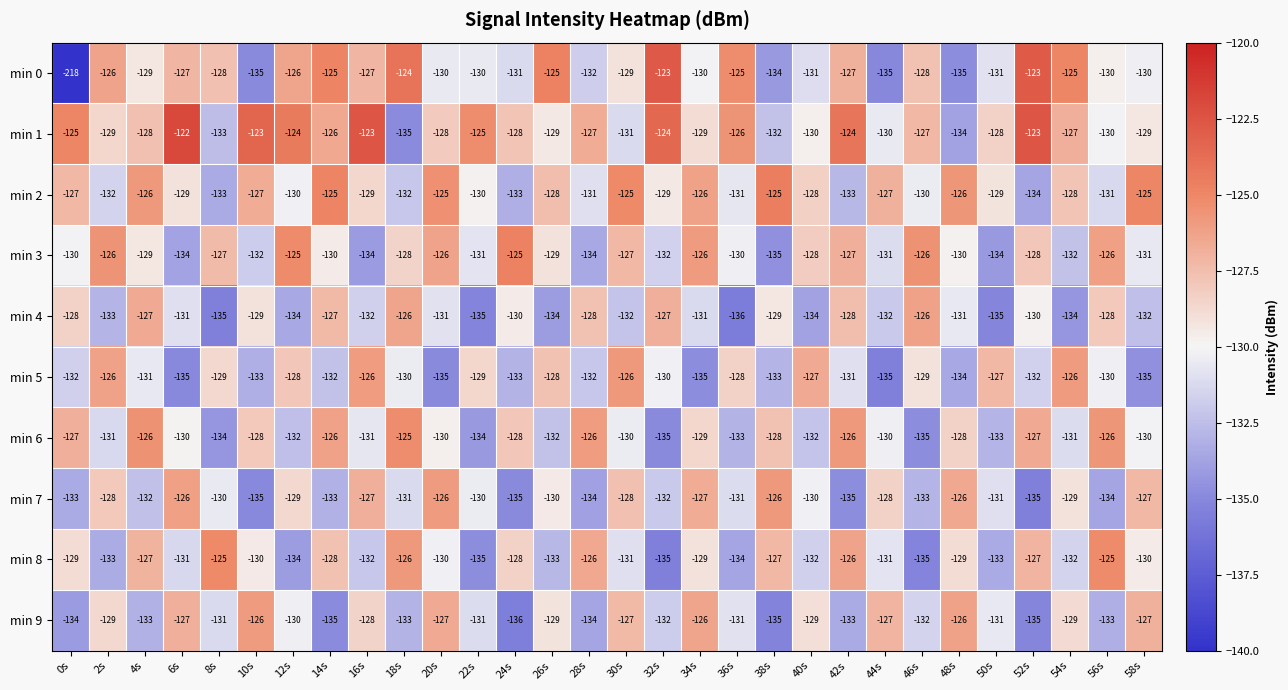

At how many categories does at least one series exceed -136?

30